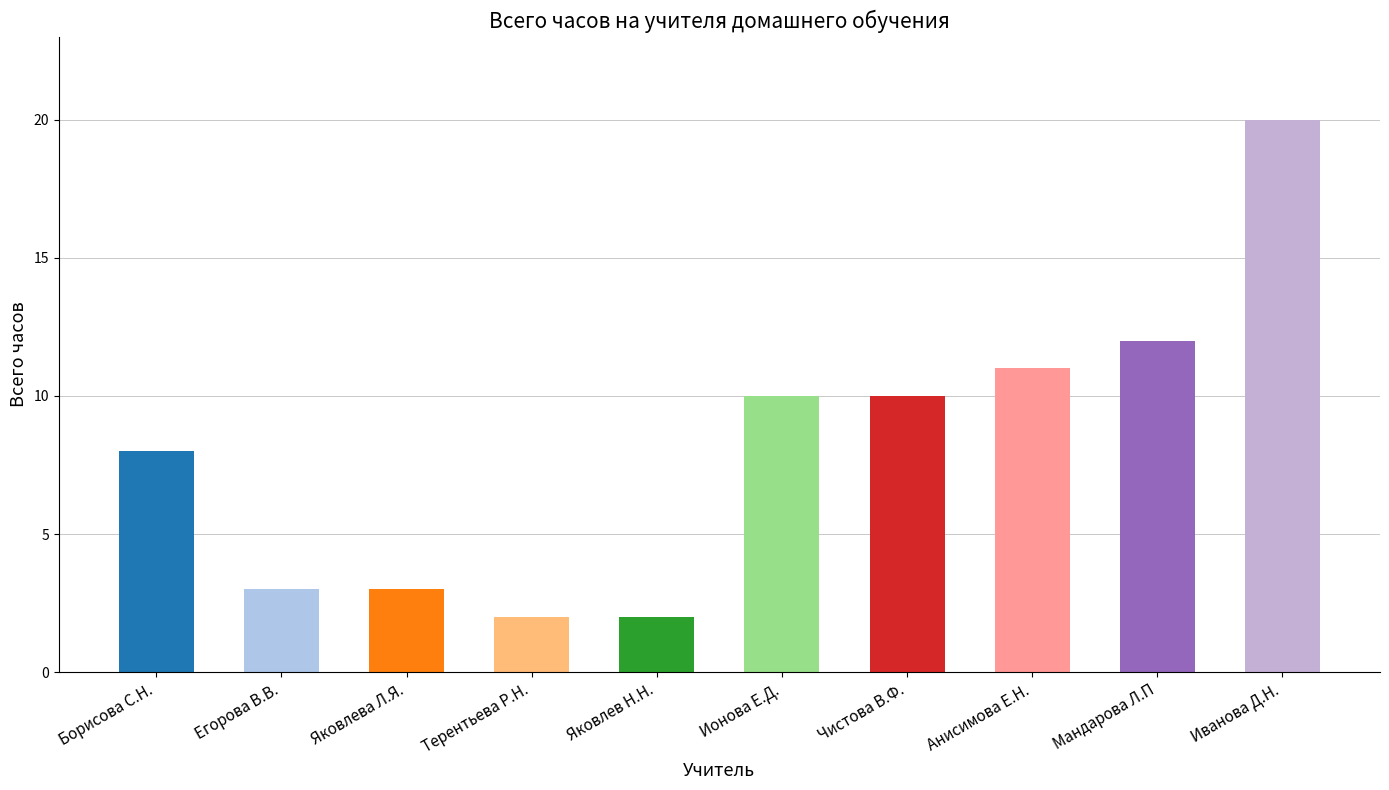

What is the change in value from Егорова В.В. to Ионова Е.Д.?

+7